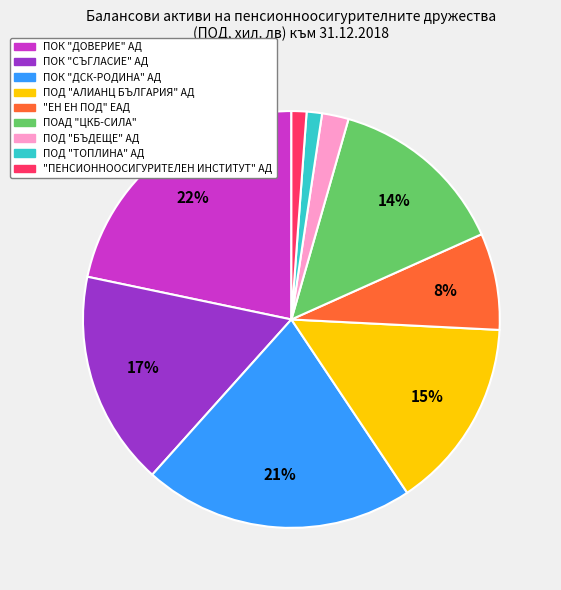

To the nearest percent, what is the average slice percentage?

11%